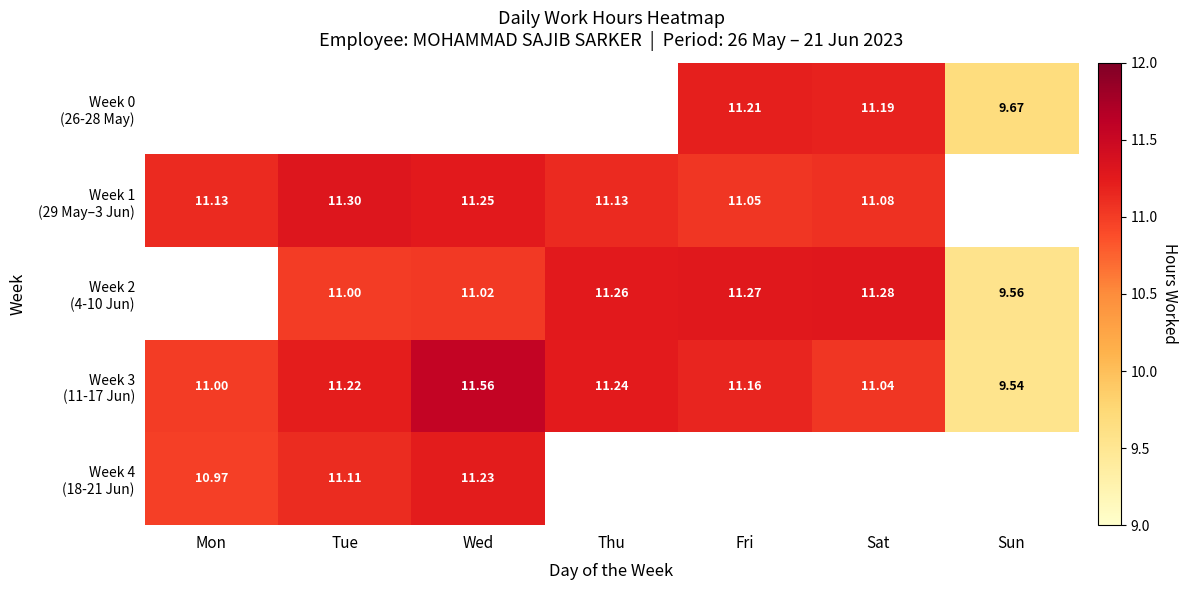

What is the spread (max minus min) of values at Sat?

0.2